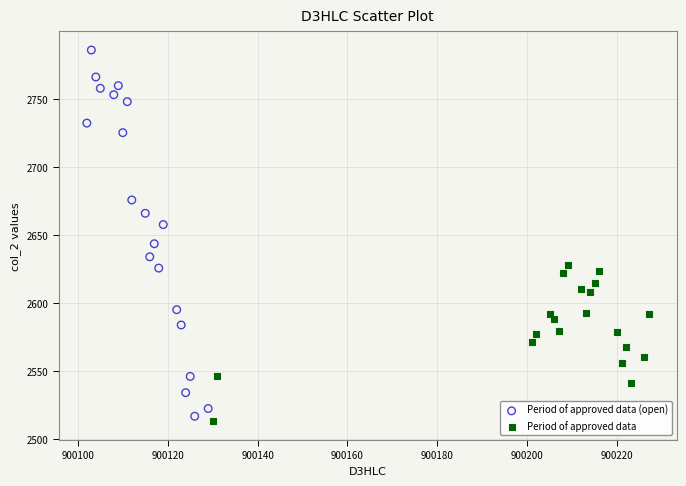

Which series has the widest spread of Y values?

Period of approved data (open)